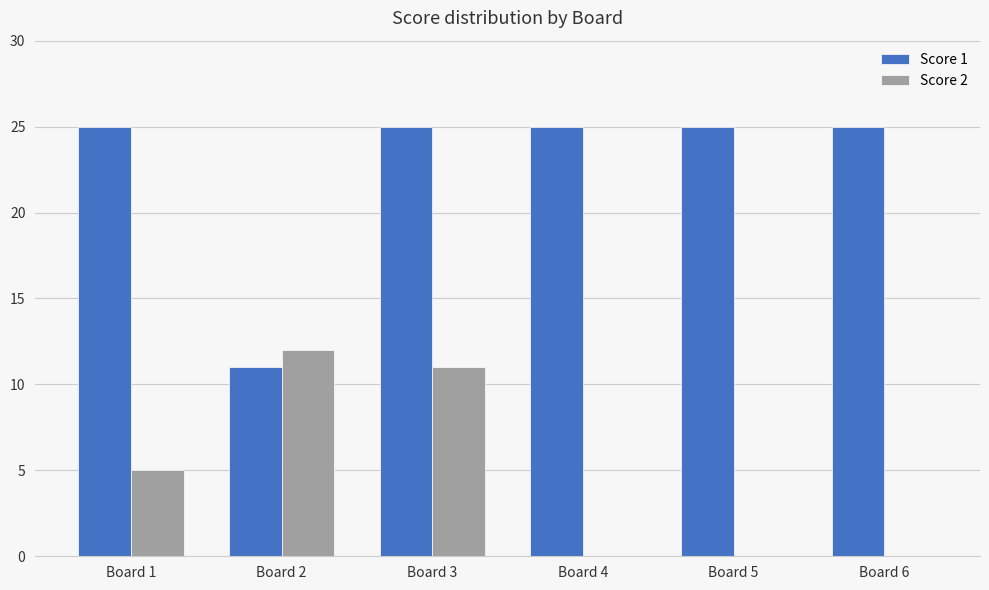

Between Board 3 and Board 4, which series saw the biggest shift?

Score 2